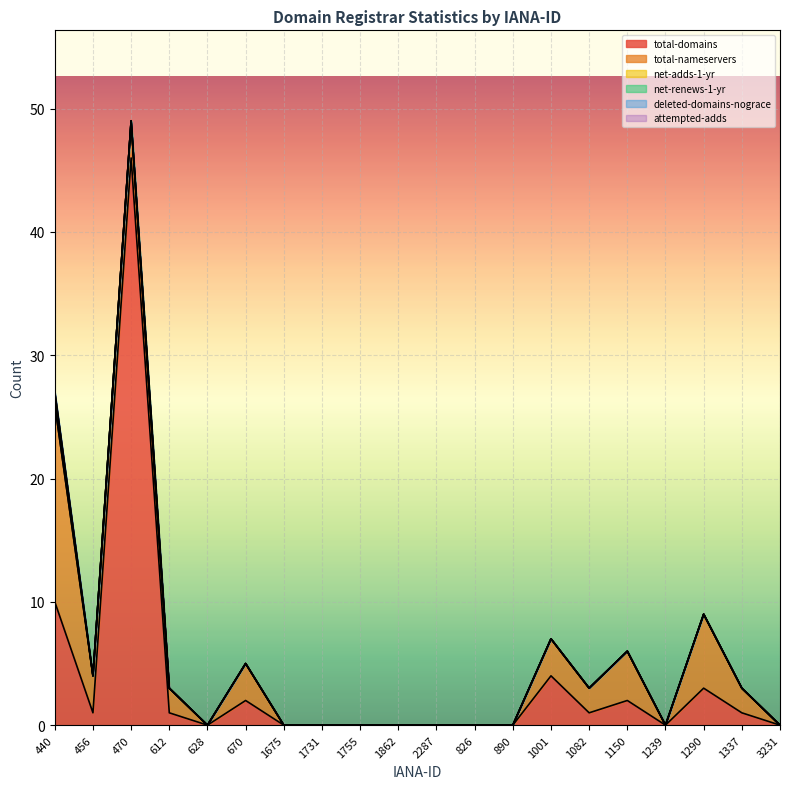

How many values in the total-nameservers series are below 2?

10